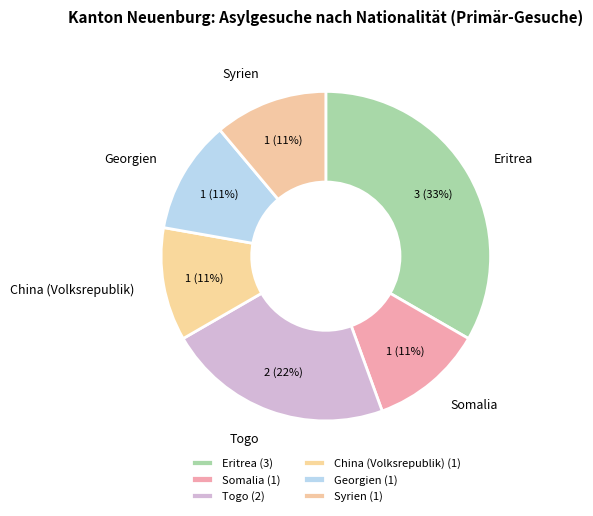

To the nearest percent, what portion does Somalia represent?

11%